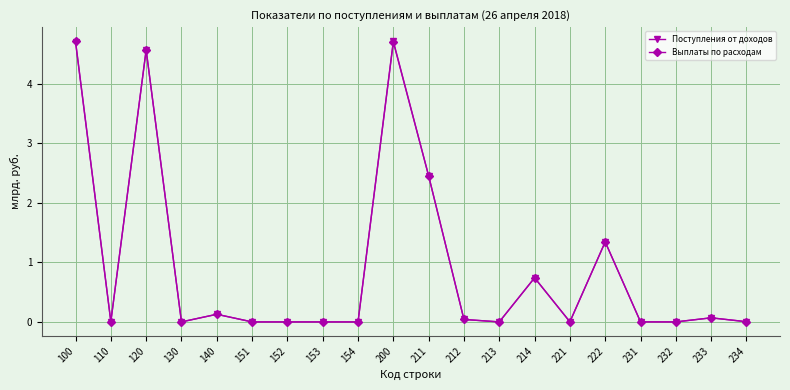

What is the total value across all series at 214?

1.5